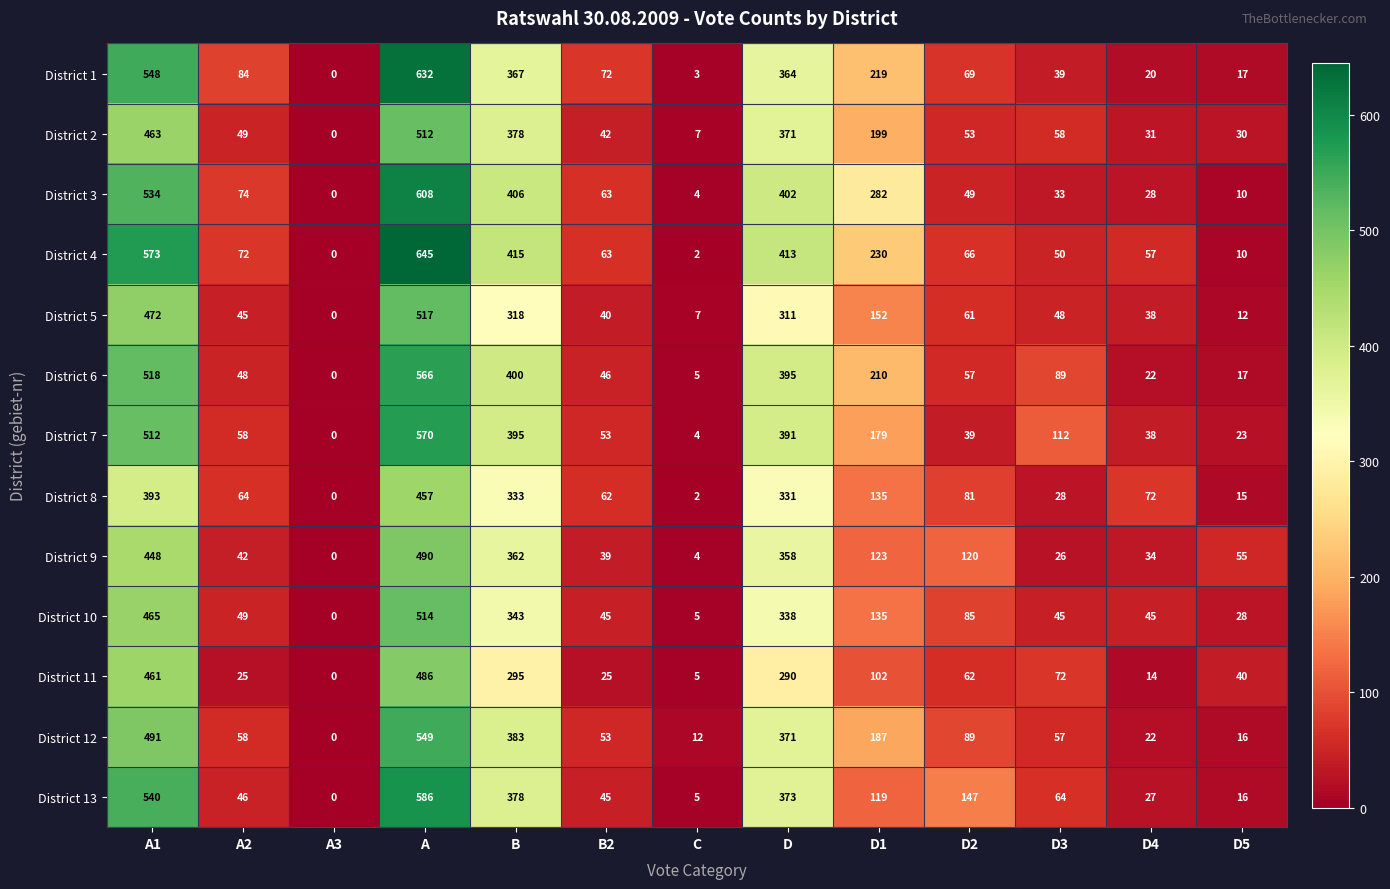

Between A1 and B2, which series saw the biggest shift?

District 4